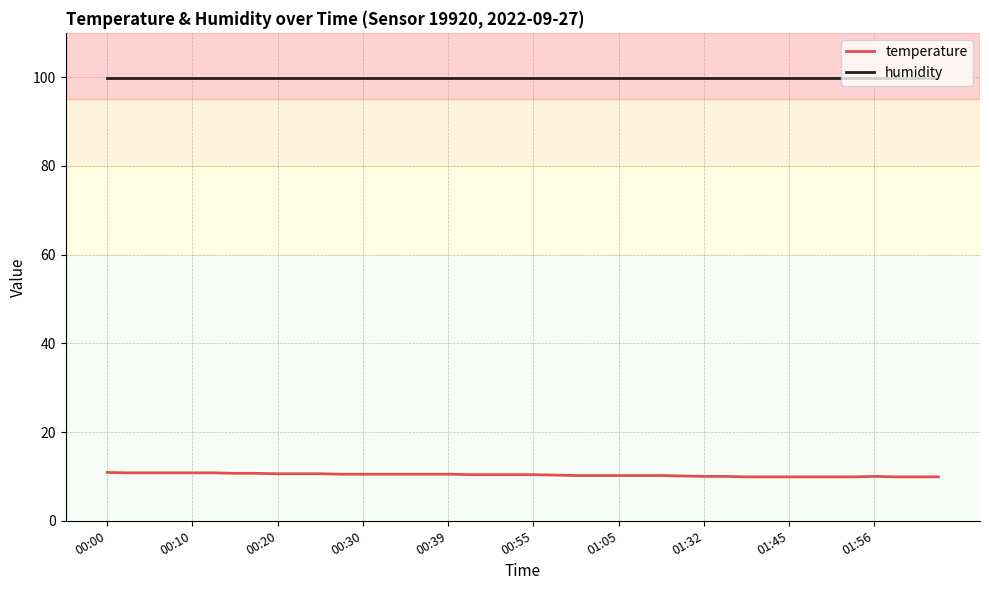

True or false: temperature and humidity cross at least once.

False